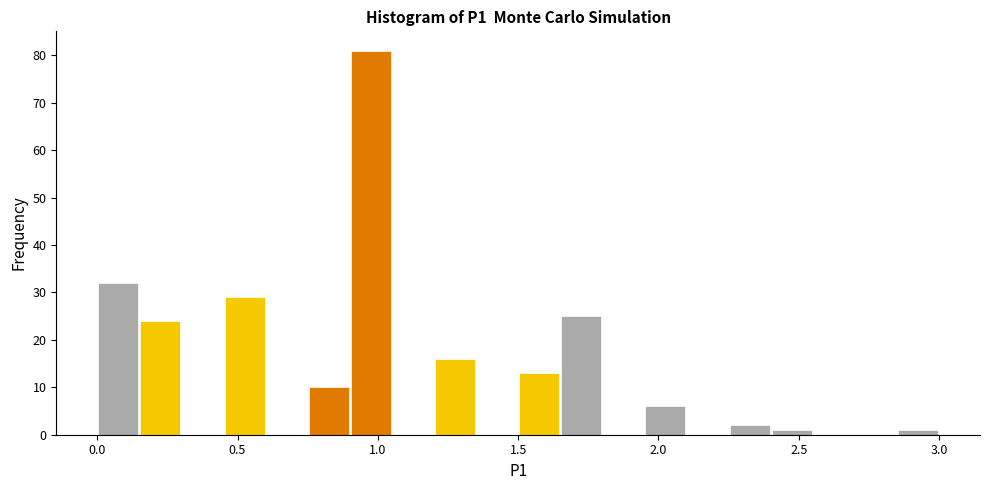

Read against the x-axis, roughly where is the centre of the tallest bar?

1.00